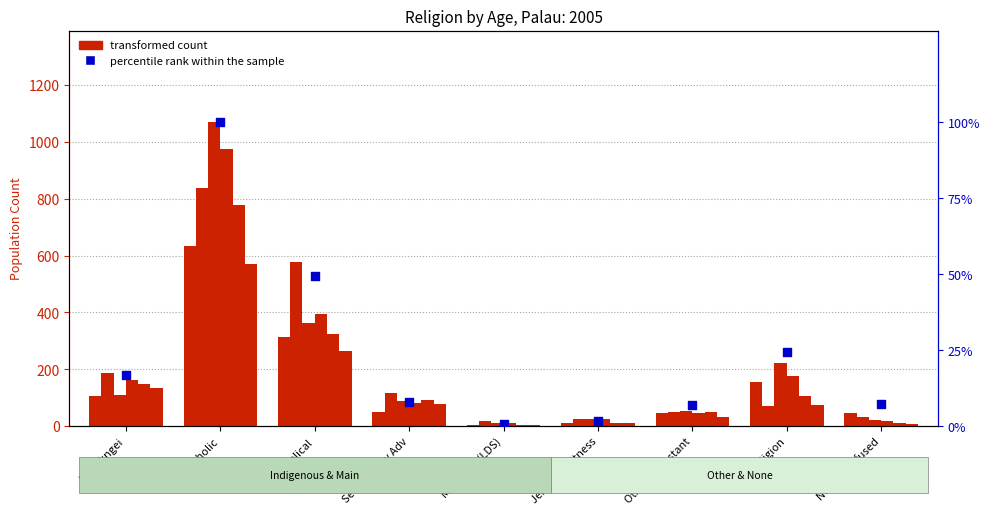

What is the change in value from Modekngei to Other religion?

+7.7